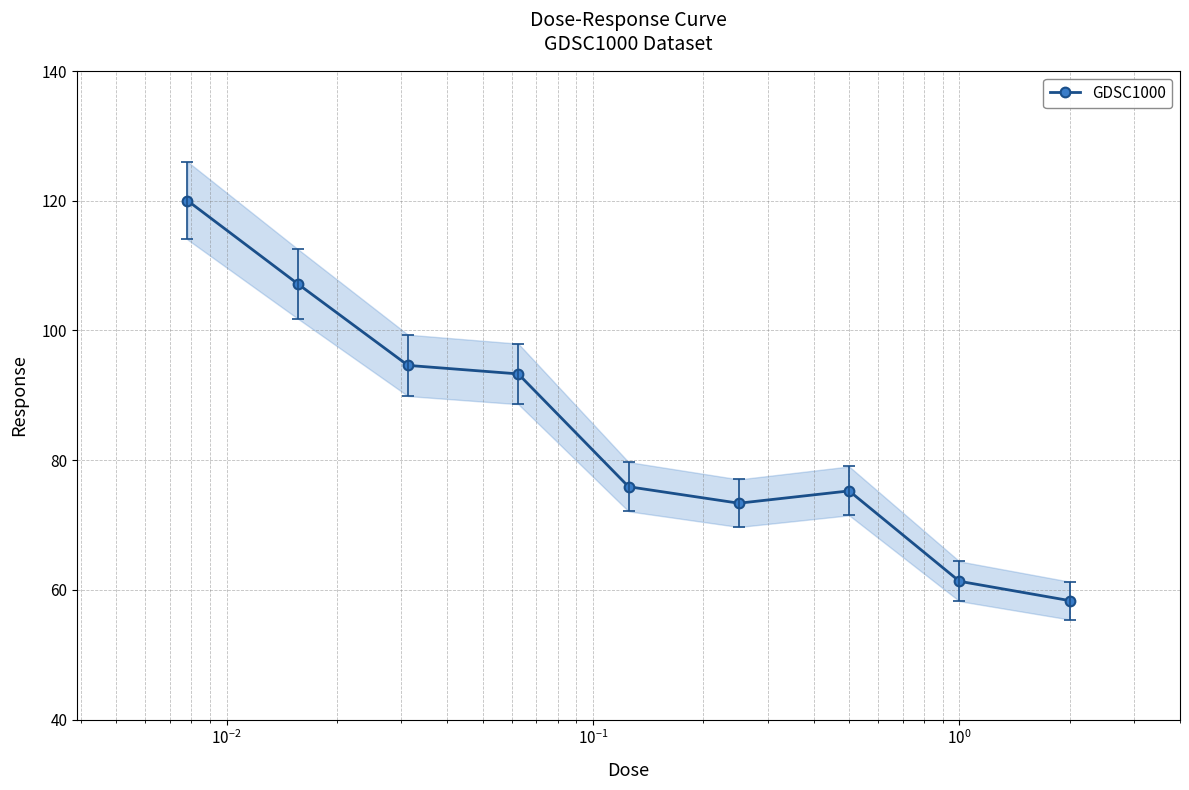

What is the value of the GDSC1000 point at the 2nd from the left?

107.2